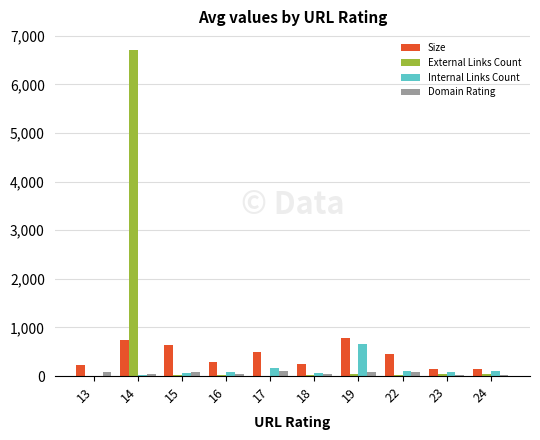

True or false: Size has a value of 287.4 at 16.

True